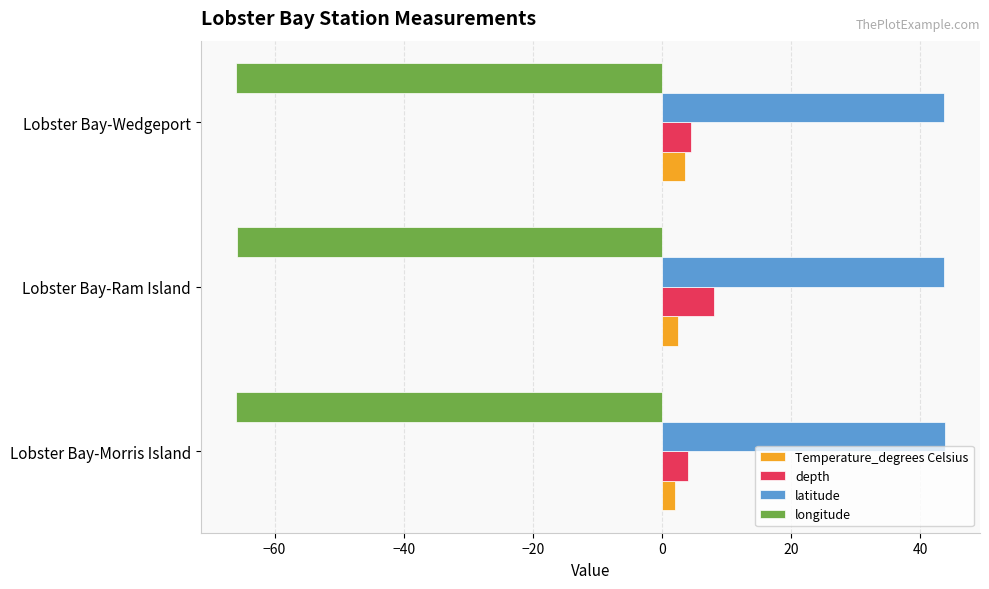

Is the value of longitude at Lobster Bay-Morris Island greater than the value of depth at Lobster Bay-Wedgeport?

No